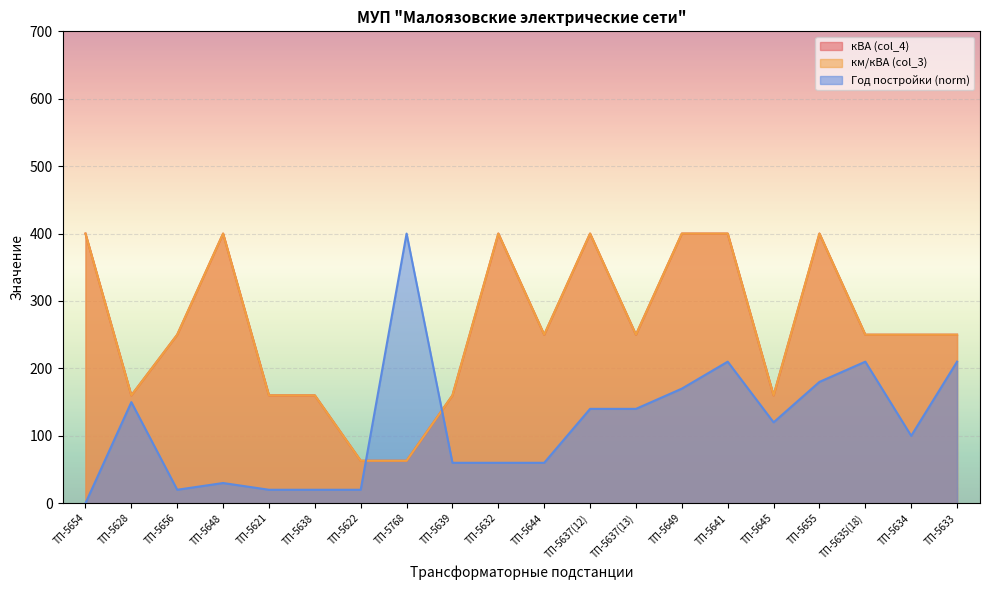

True or false: км/кВА (col_3) and кВА (col_4) intersect in this chart.

False